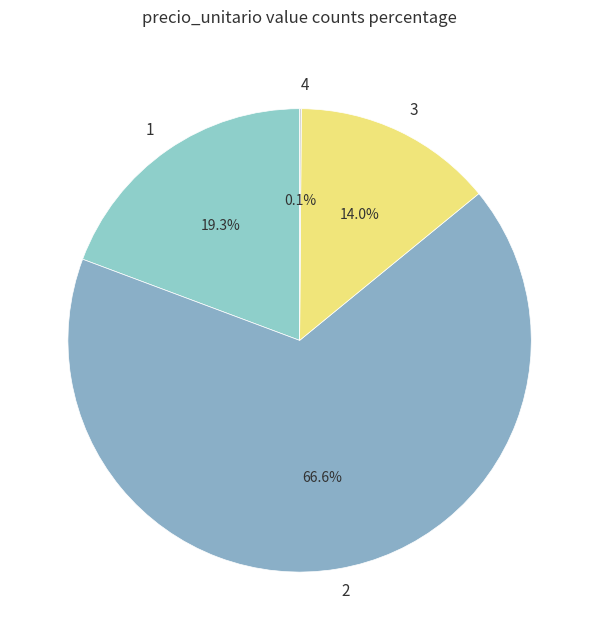

Combined, do 1 and 2 account for over 50%?

Yes